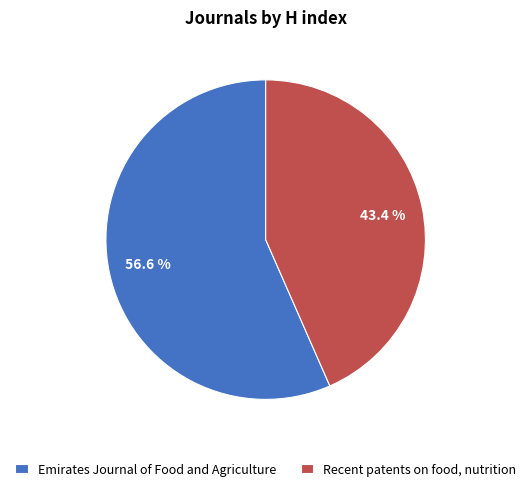

How many segments does this pie chart have?

2